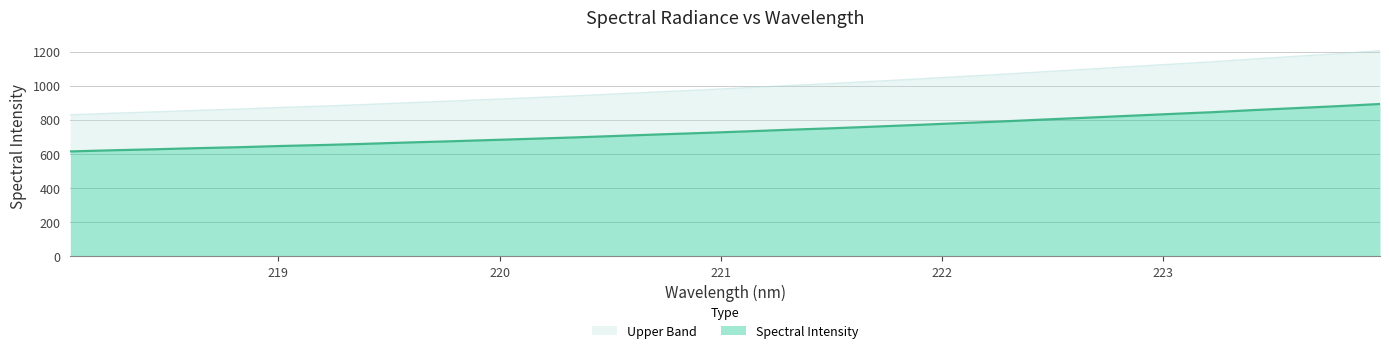

Count the number of values greater than 731.

16